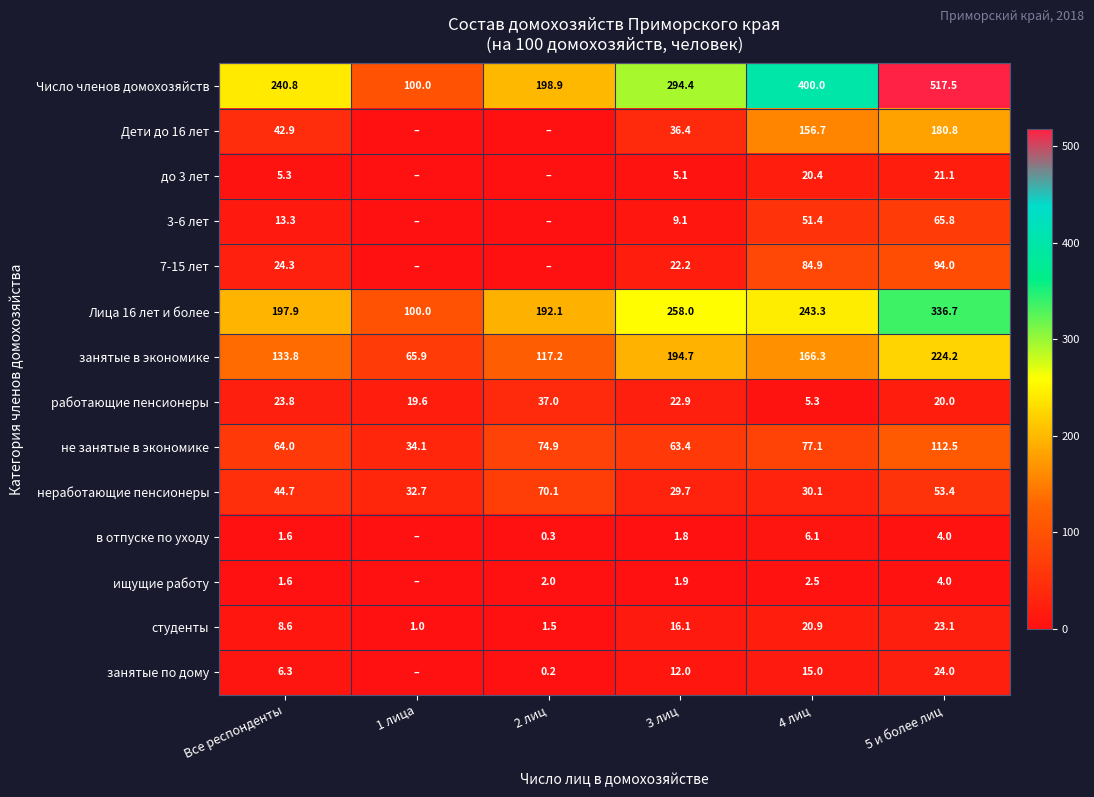

The Число членов домохозяйств series shows 83.9 at 2 лиц. True or false?

False